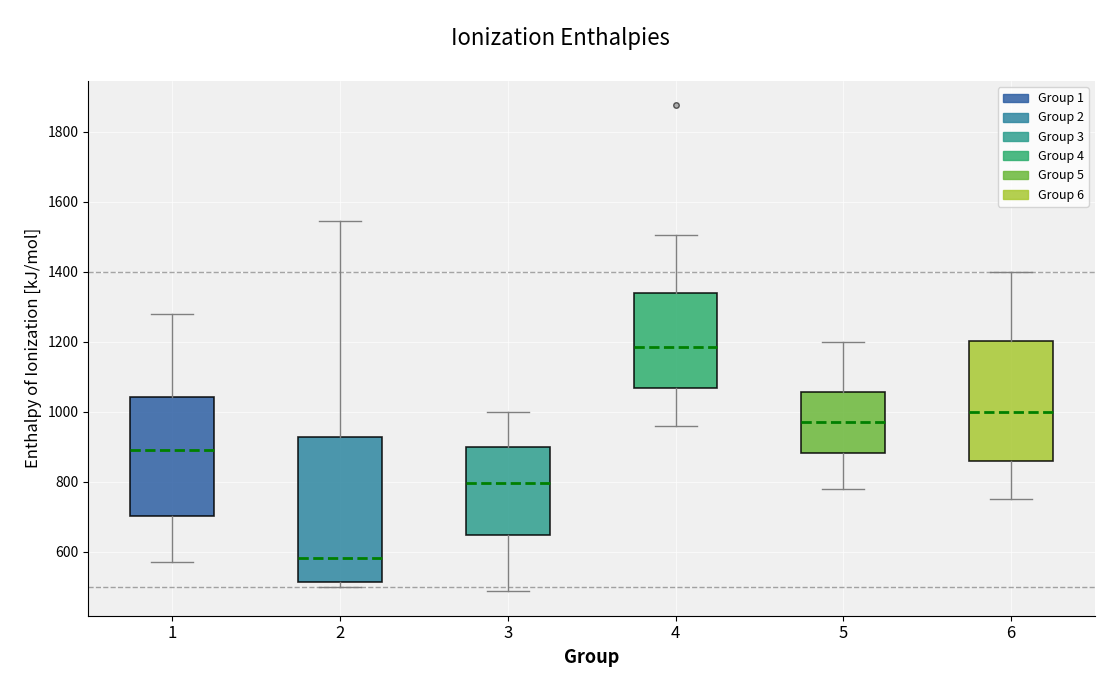

Reading left to right, transcribe this box plot: for each box, give where its median line is, the range the box spans, and where its two whiskers end, as read against the y-axis. The values are not printed on the chart, so give them approximately, as read against the axis.

1: median 900, box 700 to 1040, whiskers 580 to 1280
2: median 580, box 520 to 920, whiskers 500 to 1540
3: median 800, box 640 to 900, whiskers 480 to 1000
4: median 1180, box 1060 to 1340, whiskers 960 to 1500
5: median 980, box 880 to 1060, whiskers 780 to 1200
6: median 1000, box 860 to 1200, whiskers 760 to 1400